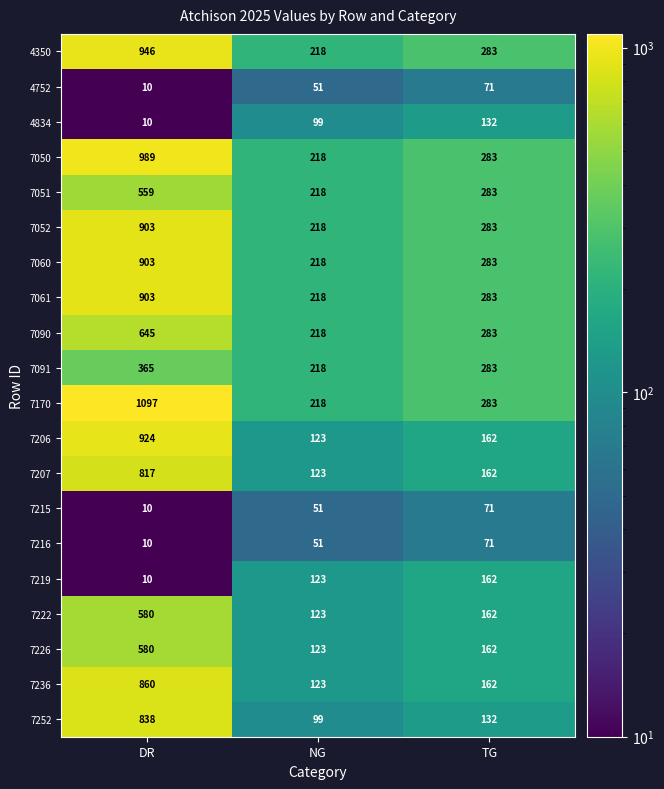

What is the lowest value of the 7061 series?

218